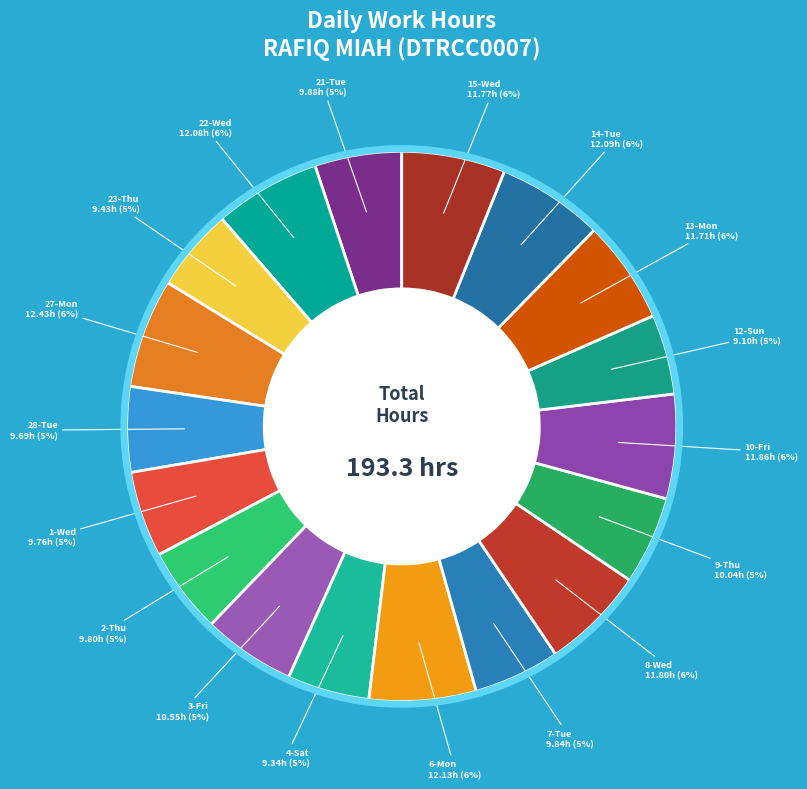

Does 22-Wed account for over 50% of the chart?

No